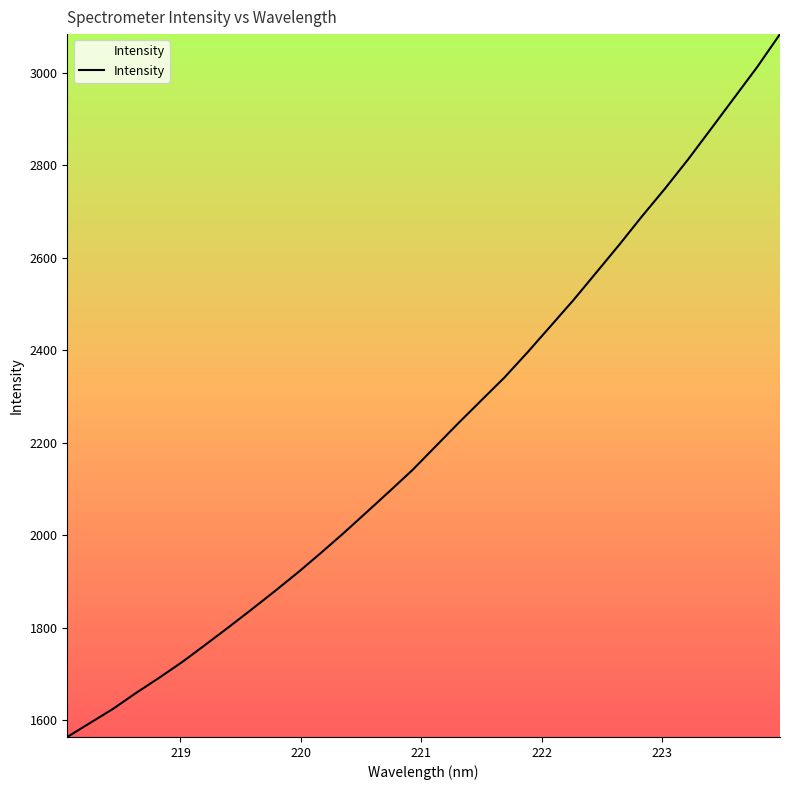

What is the difference between the maximum and minimum values?

1519.4